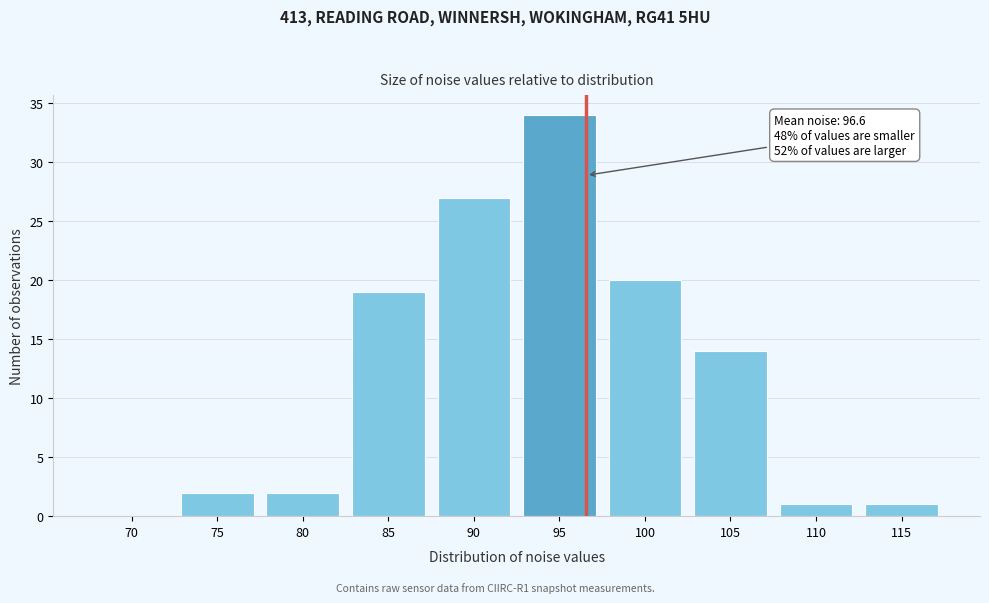

Reading left to right, transcribe all the data shown in this chart.

70=0	75=2	80=2	85=19	90=27	95=34	100=20	105=14	110=1	115=1